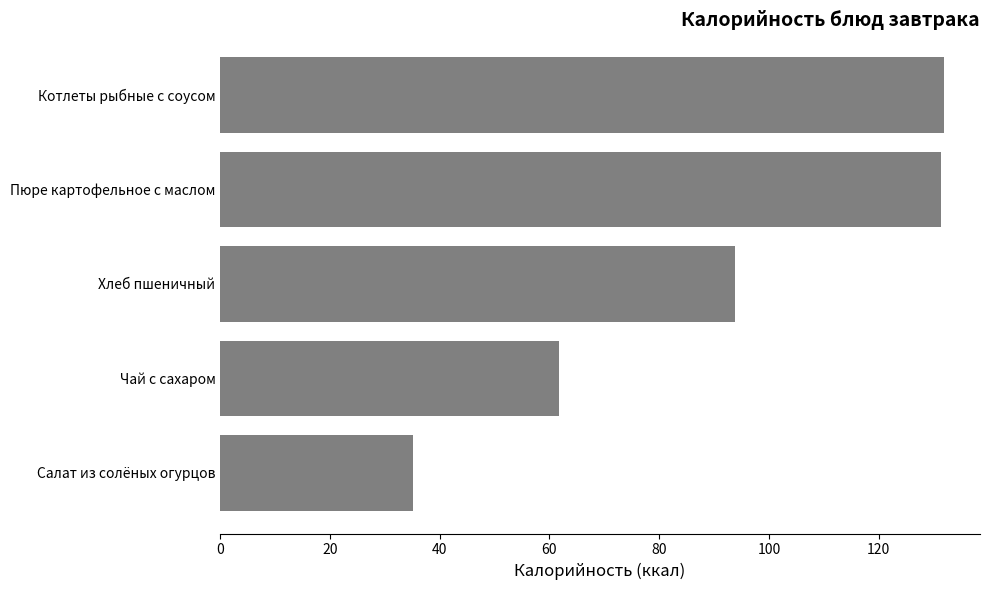

What is the label of the 4th bar from the top?

Чай с сахаром